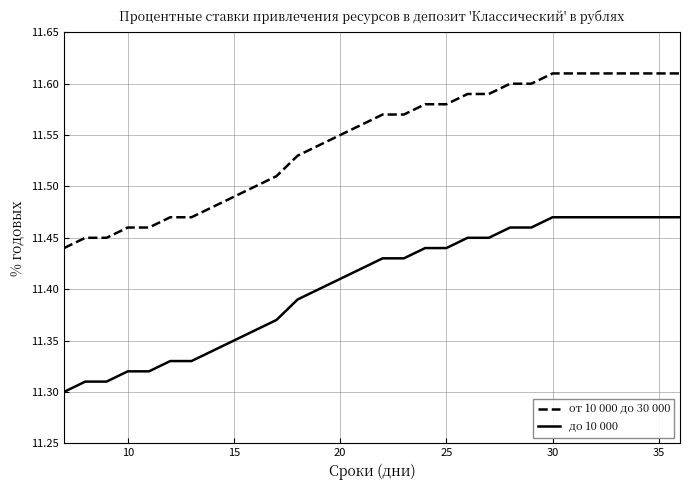

Which series has the largest total across all categories?

от 10 000 до 30 000